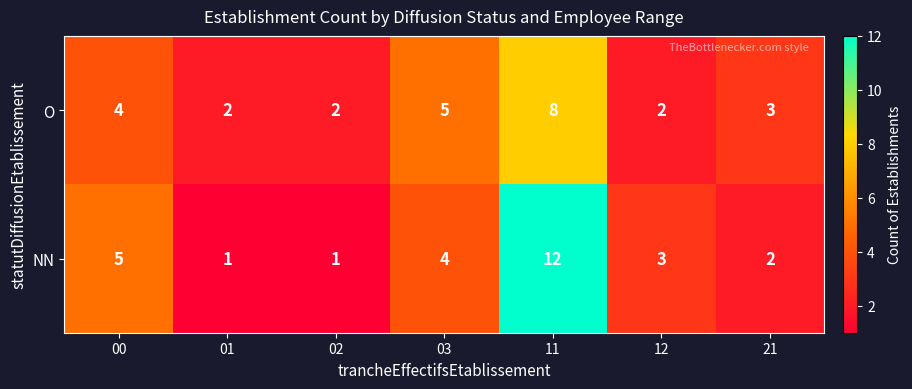

What is the maximum value shown in the chart?

12